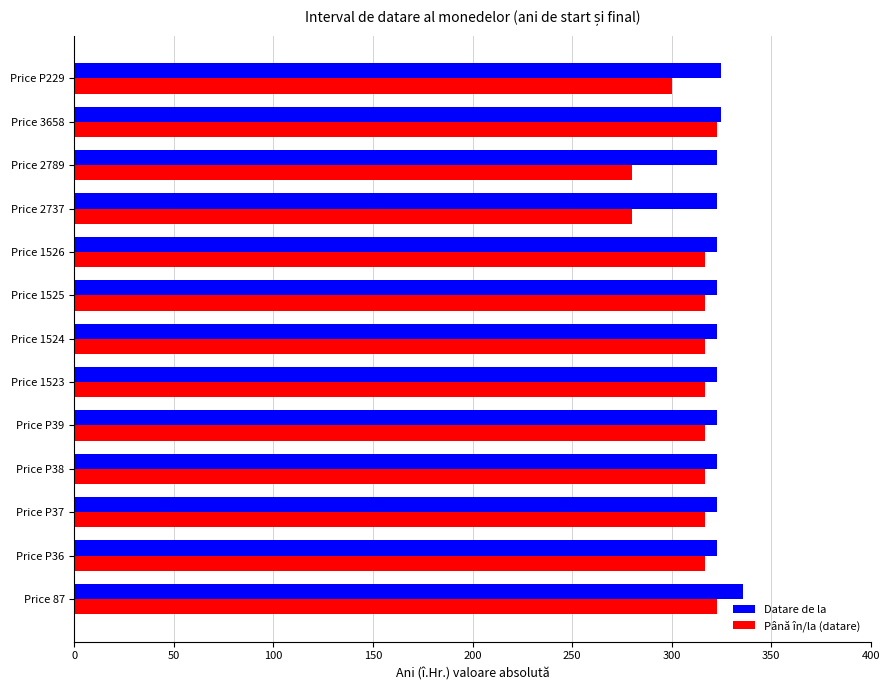

What is the difference between the maximum and second lowest values in the Datare de la series?

13